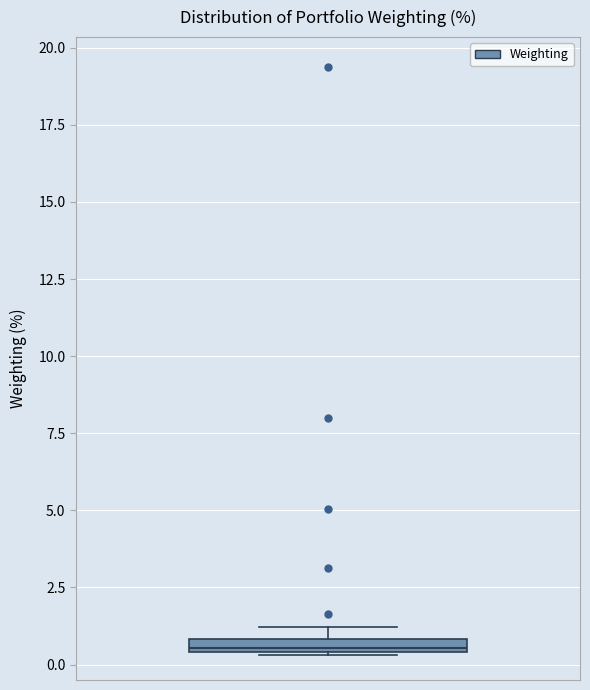

Where is the upper edge of the box on the y-axis? The values are not printed on the chart, so give them approximately, as read against the axis.

1.0